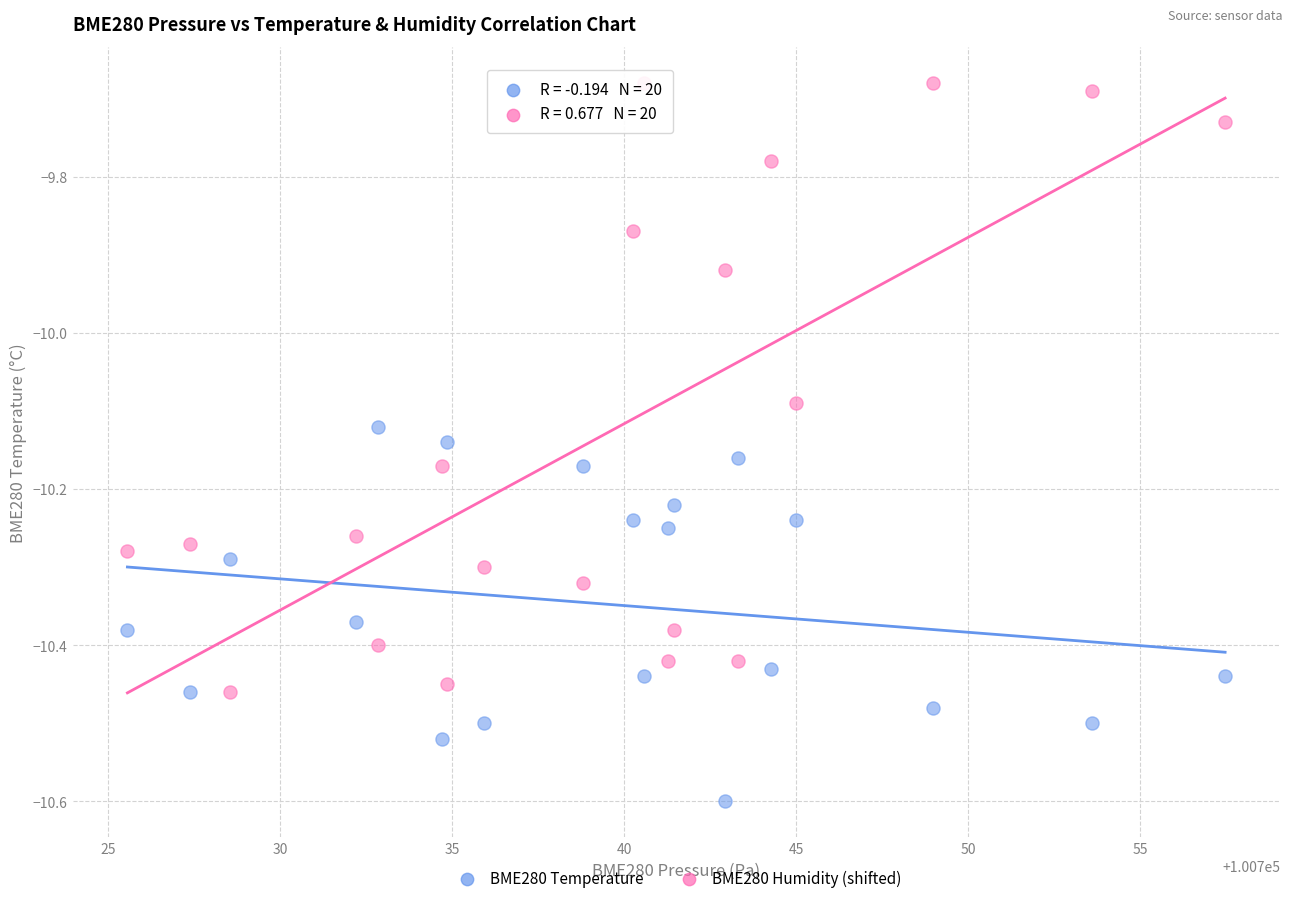

Which series contains the highest Y value?

BME280 Humidity (shifted)